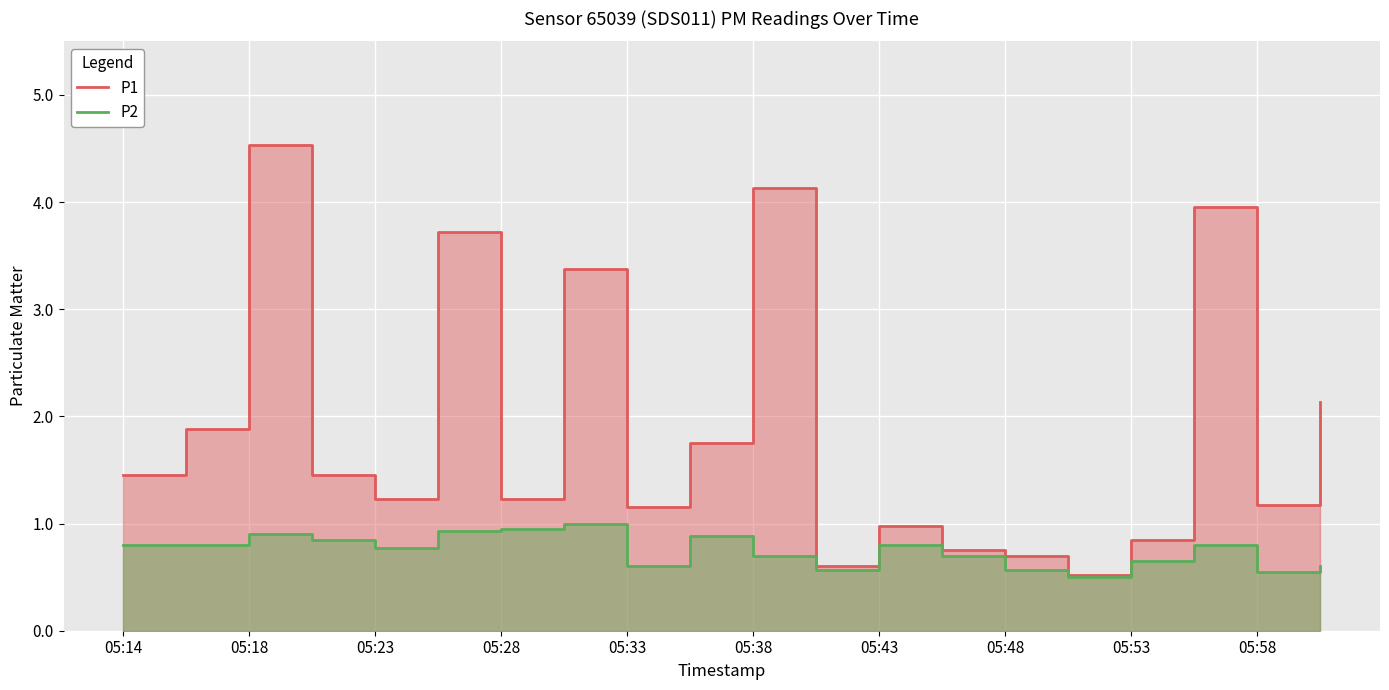

What is the label of the 19th point from the right?

05:18